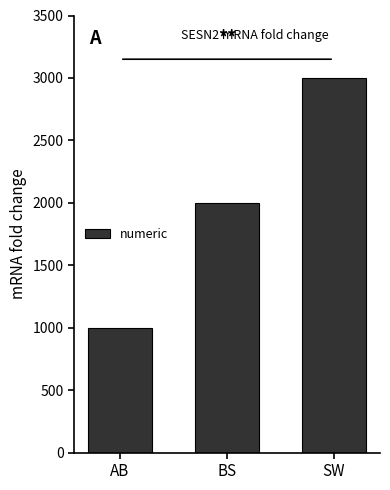

Reading left to right, transcribe all the data shown in this chart.

1000	2000	3000